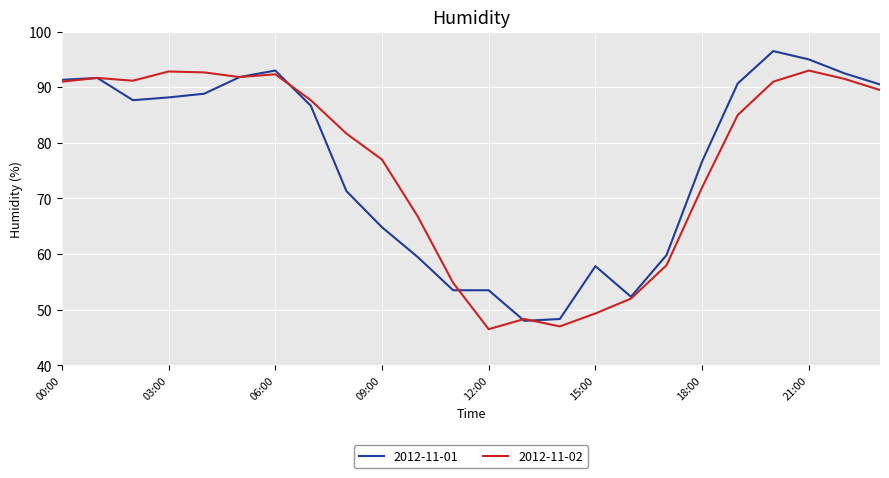

What is the minimum value shown in the chart?

46.5